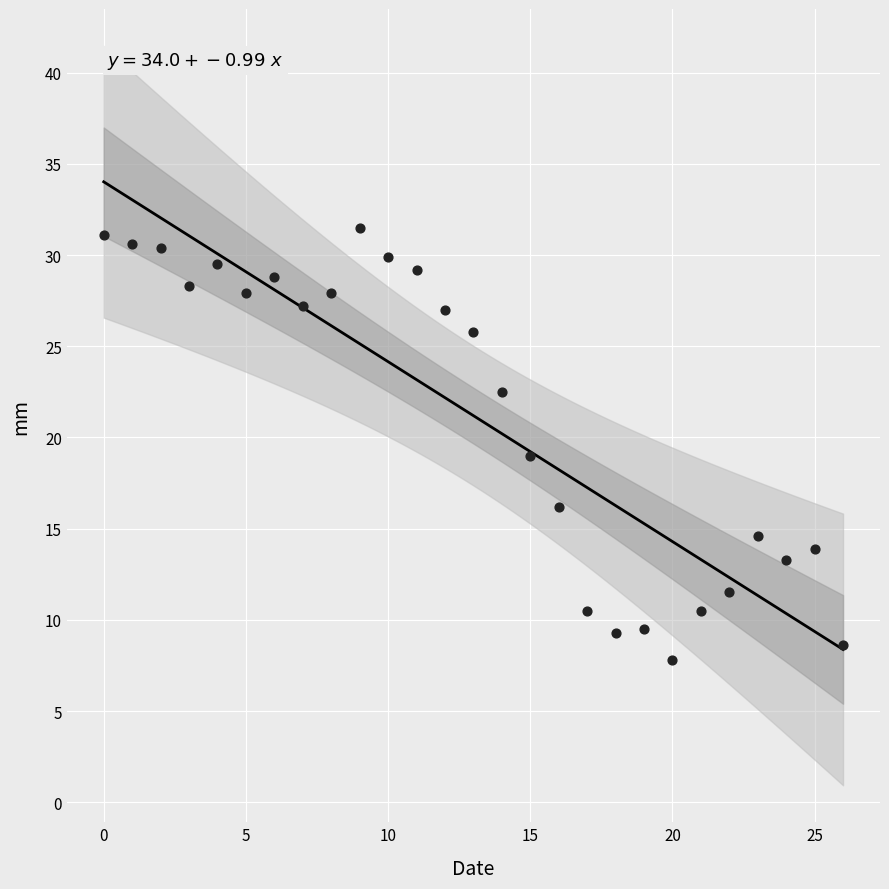

What is the range of Y values (max minus min)?

23.7